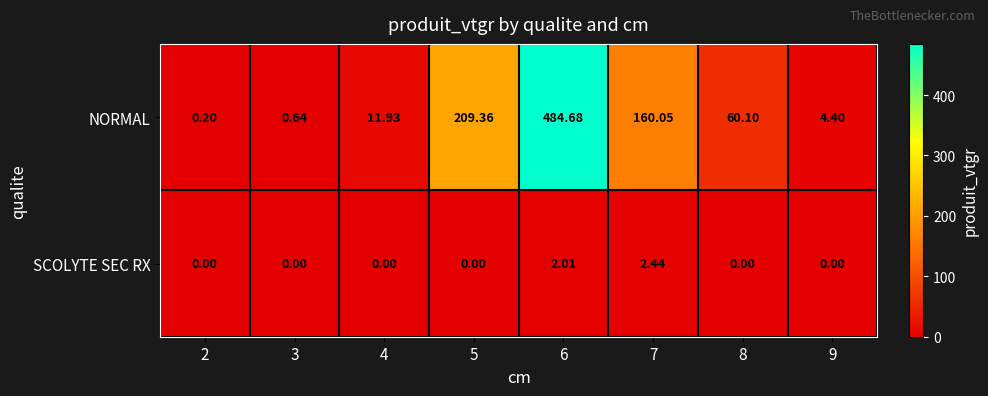

List the series in order of their peak value, highest first.

NORMAL, SCOLYTE SEC RX